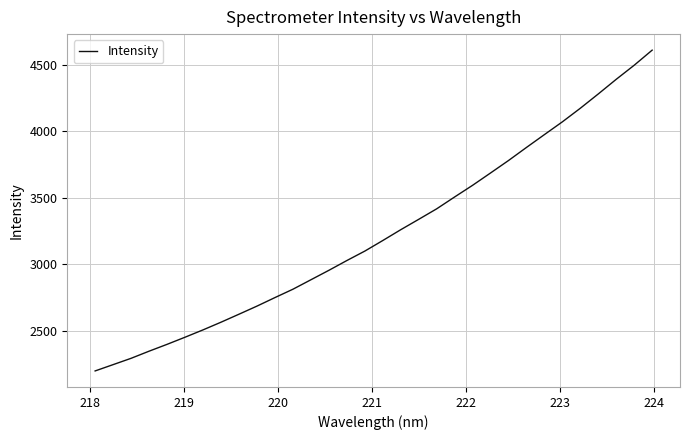

What is the minimum value shown in the chart?

2196.2